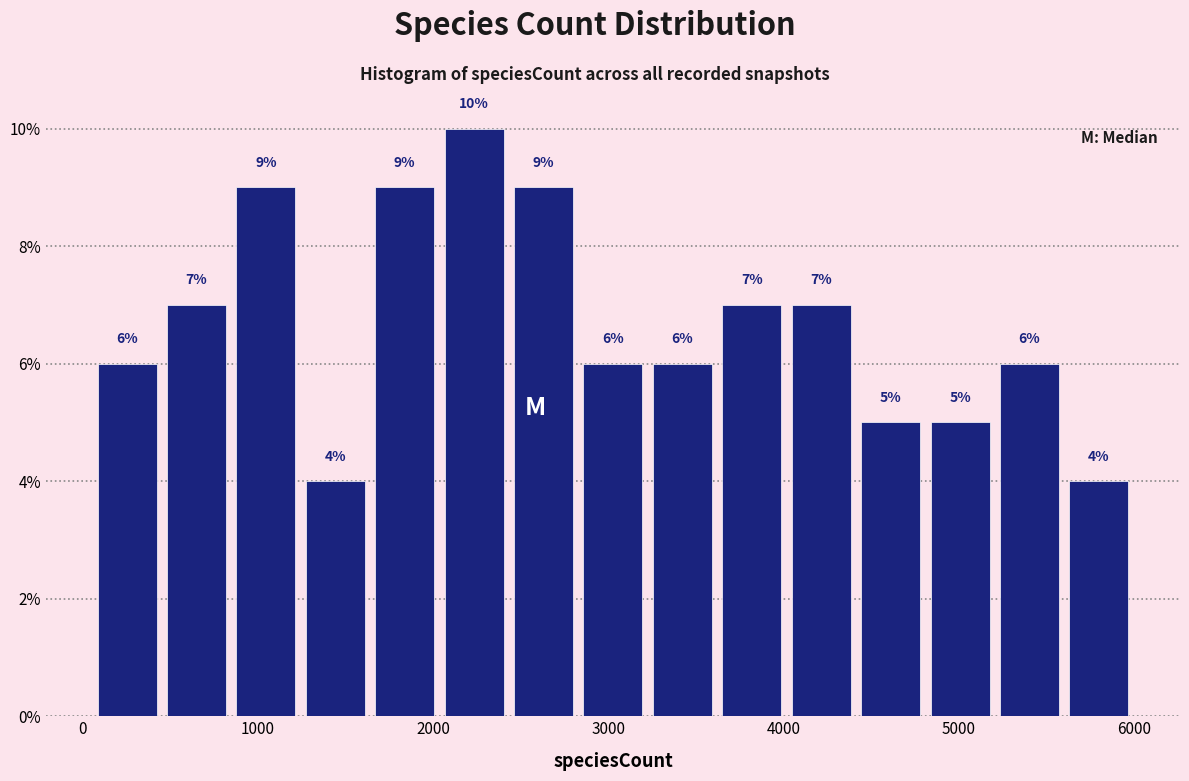

Read against the x-axis, roughly where is the centre of the tallest bar?

2200